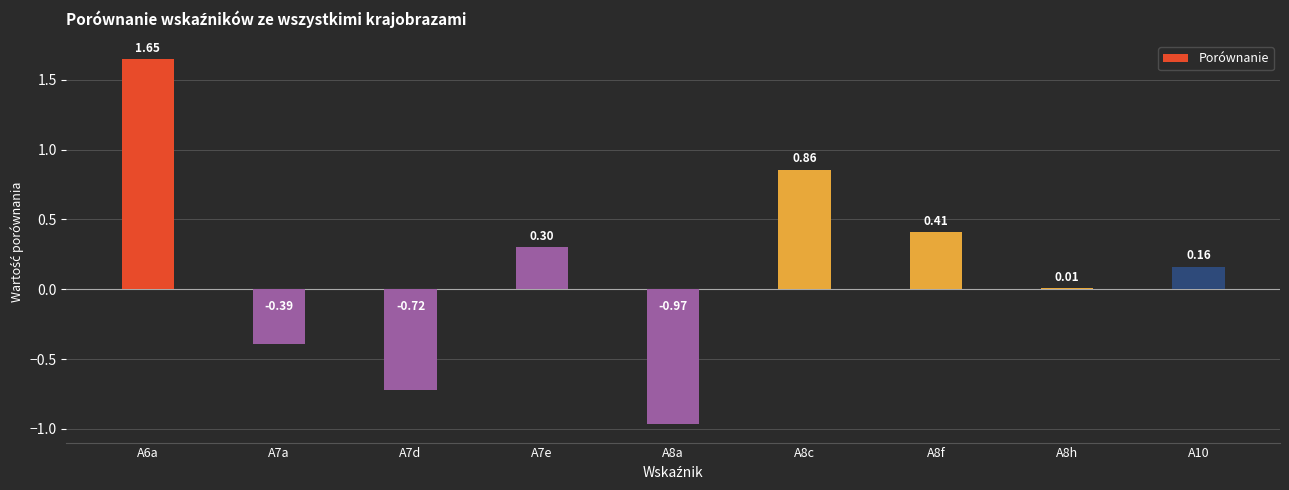

What position from the left is A8c?

6